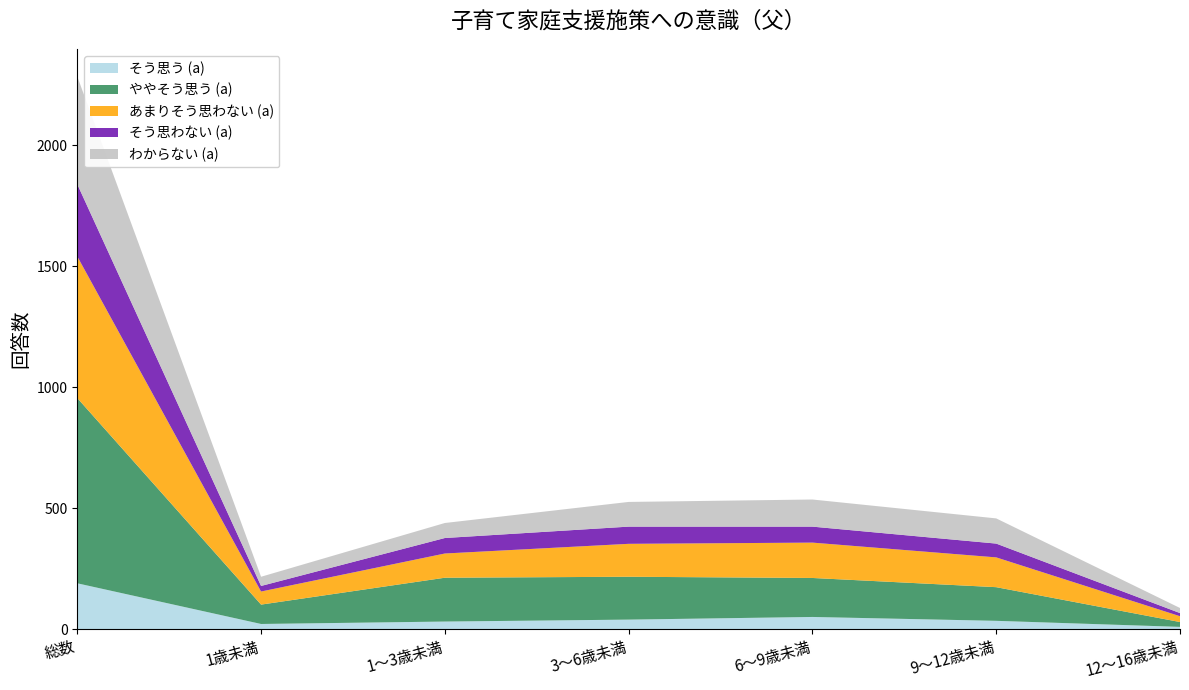

Reading left to right, extract all data points from this chart.

そう思う (a): 総数=190	1歳未満=22	1～3歳未満=32	3～6歳未満=40	6～9歳未満=51	9～12歳未満=35	12～16歳未満=10
ややそう思う (a): 総数=765	1歳未満=80	1～3歳未満=181	3～6歳未満=177	6～9歳未満=161	9～12歳未満=139	12～16歳未満=20
あまりそう思わない (a): 総数=585	1歳未満=54	1～3歳未満=100	3～6歳未満=136	6～9歳未満=146	9～12歳未満=123	12～16歳未満=24
そう思わない (a): 総数=298	1歳未満=23	1～3歳未満=64	3～6歳未満=71	6～9歳未満=66	9～12歳未満=57	12～16歳未満=13
わからない (a): 総数=445	1歳未満=38	1～3歳未満=62	3～6歳未満=102	6～9歳未満=112	9～12歳未満=104	12～16歳未満=21